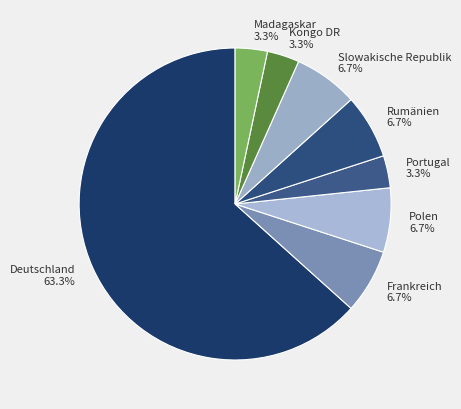

True or false: Kongo DR accounts for 3% of the total.

True